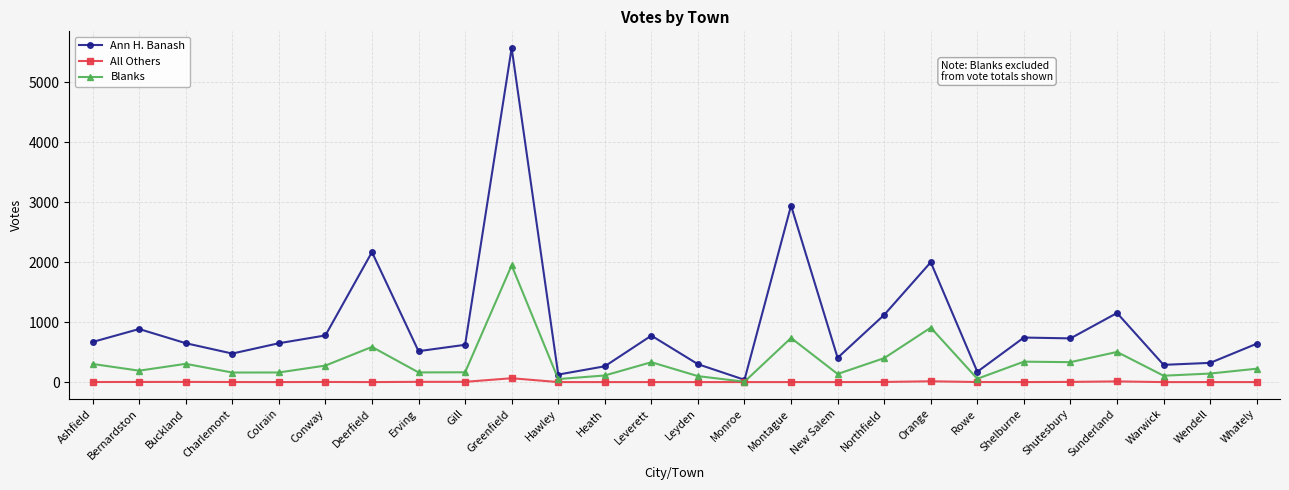

The value of All Others at Monroe is 0. True or false?

True